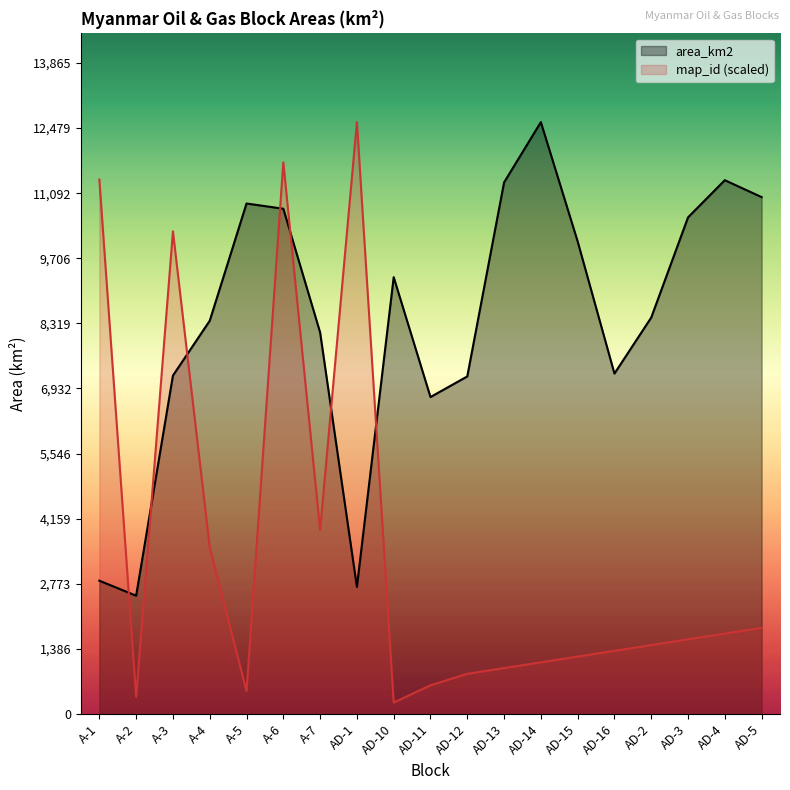

At A-7, list the series in order from largest to smallest.

area_km2, map_id (scaled)